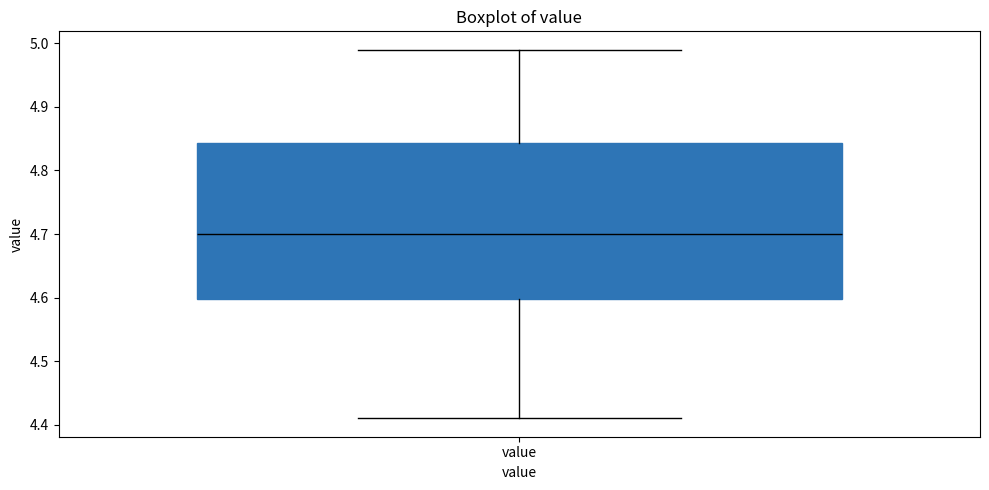

Read this box plot against the y-axis: the position of the median line, the range covered by the box, and the ends of both whiskers. The values are not printed on the chart, so give them approximately, as read against the axis.

median 4.70, box 4.60 to 4.84, whiskers 4.41 to 4.99